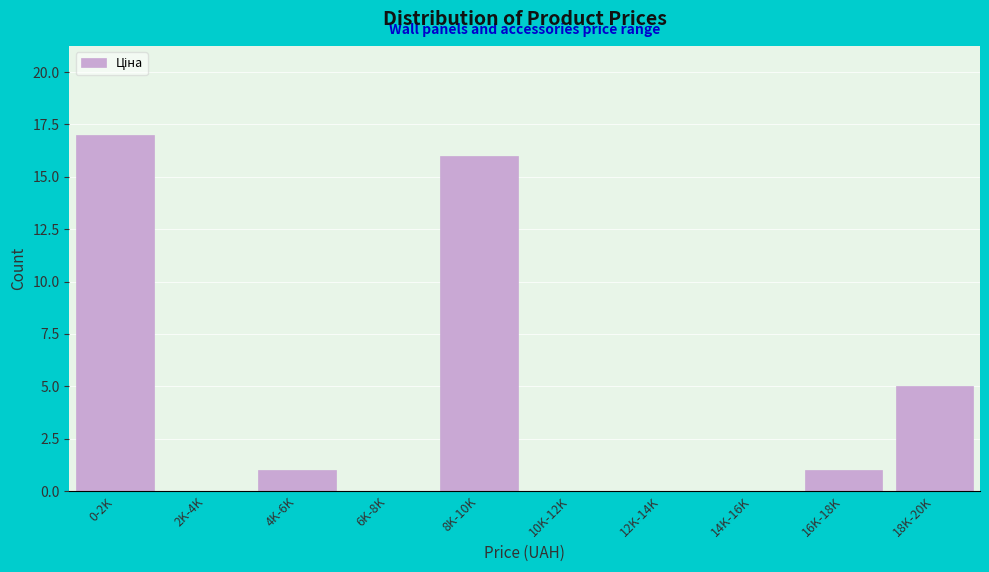

Reading left to right, what are all the values shown in this chart?

0-2K=17	2K-4K=0	4K-6K=1	6K-8K=0	8K-10K=16	10K-12K=0	12K-14K=0	14K-16K=0	16K-18K=1	18K-20K=5